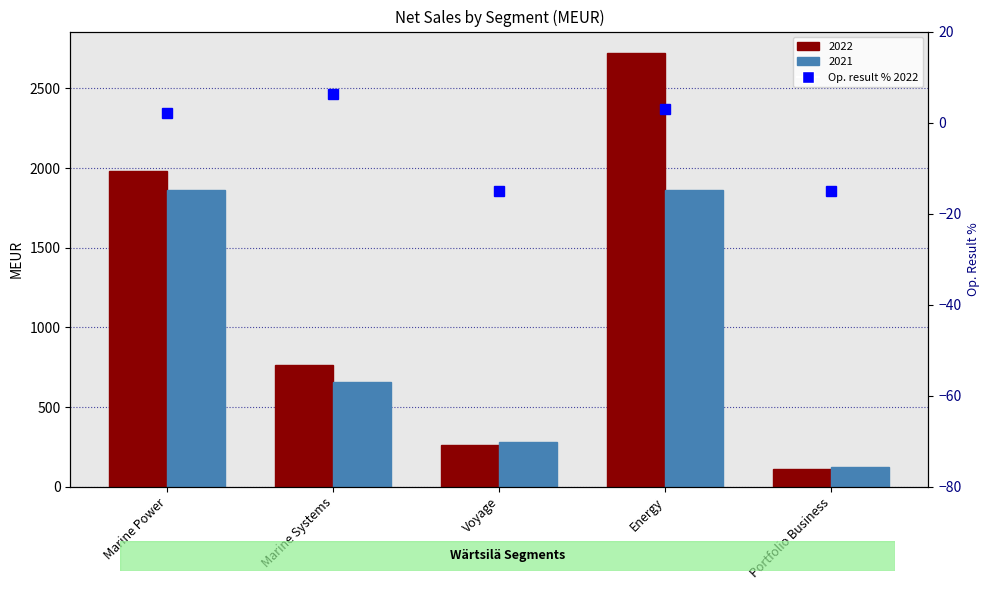

At which category does the chart reach its minimum across all series?

Voyage